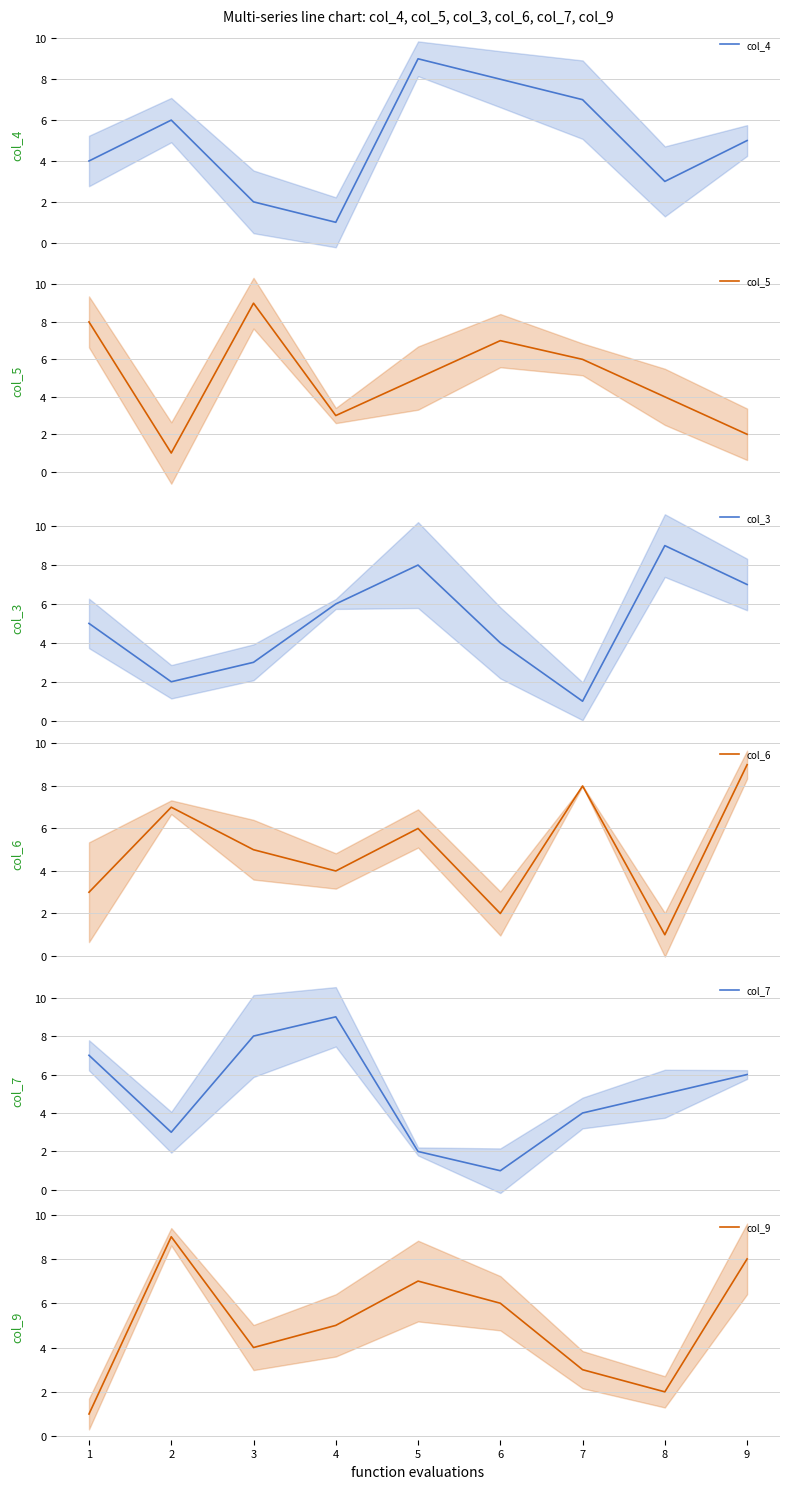

How many interior local peaks does the col_3 series have?

2